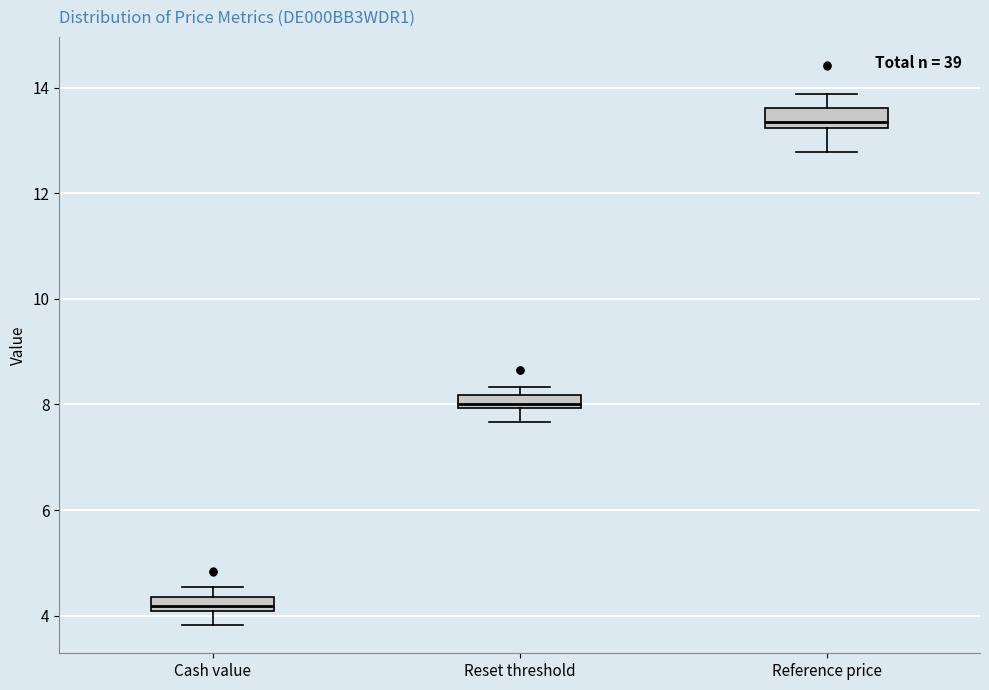

Where is the lower edge of the box for Reference price on the y-axis? The values are not printed on the chart, so give them approximately, as read against the axis.

13.2